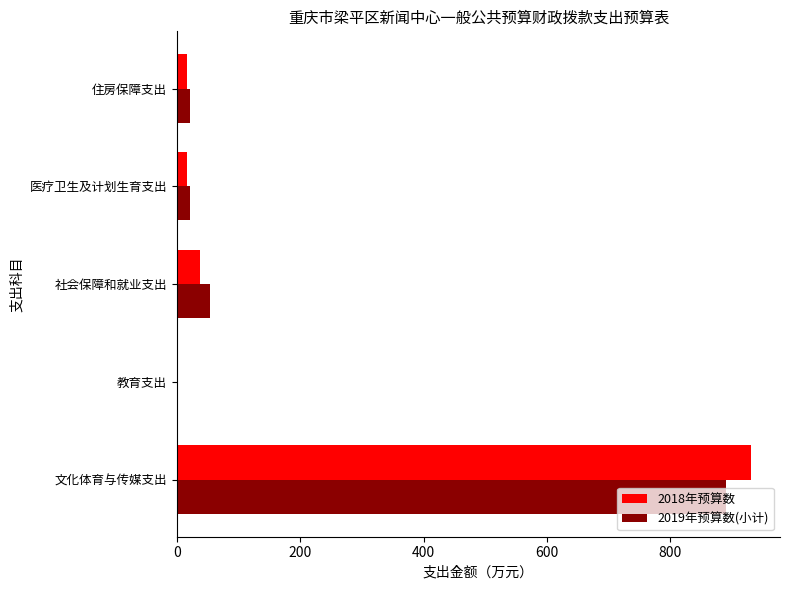

How many data points in 2018年预算数 are above 16?

3